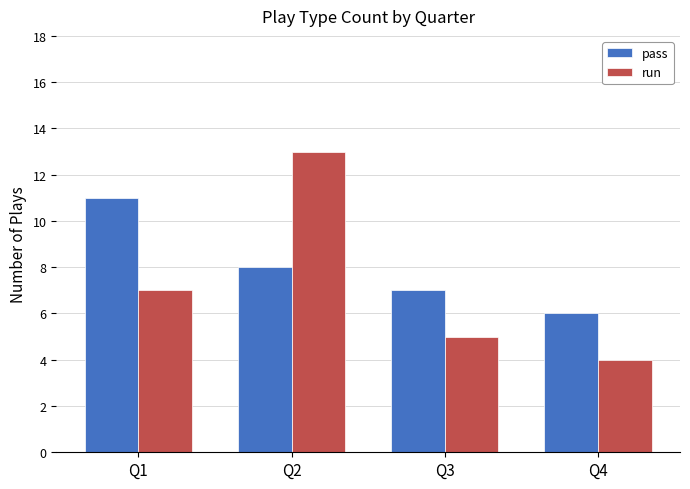

What is the highest value of the pass series?

11